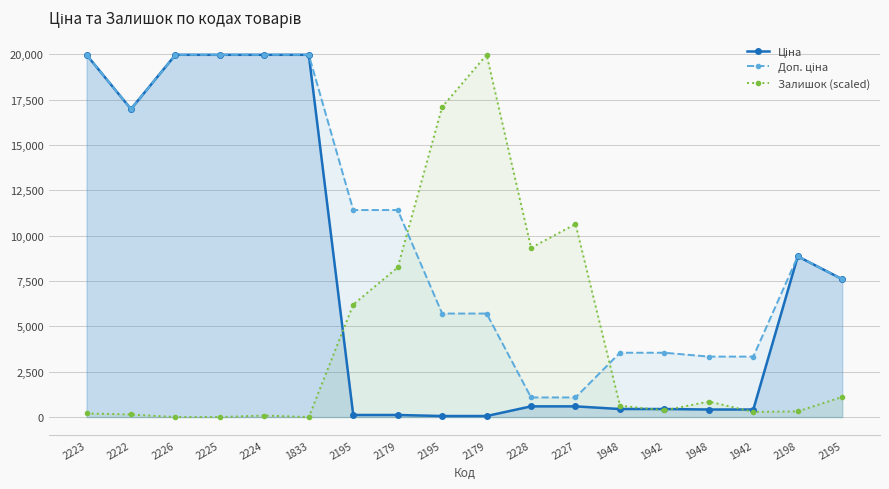

Which label corresponds to the largest value in the chart?

2223